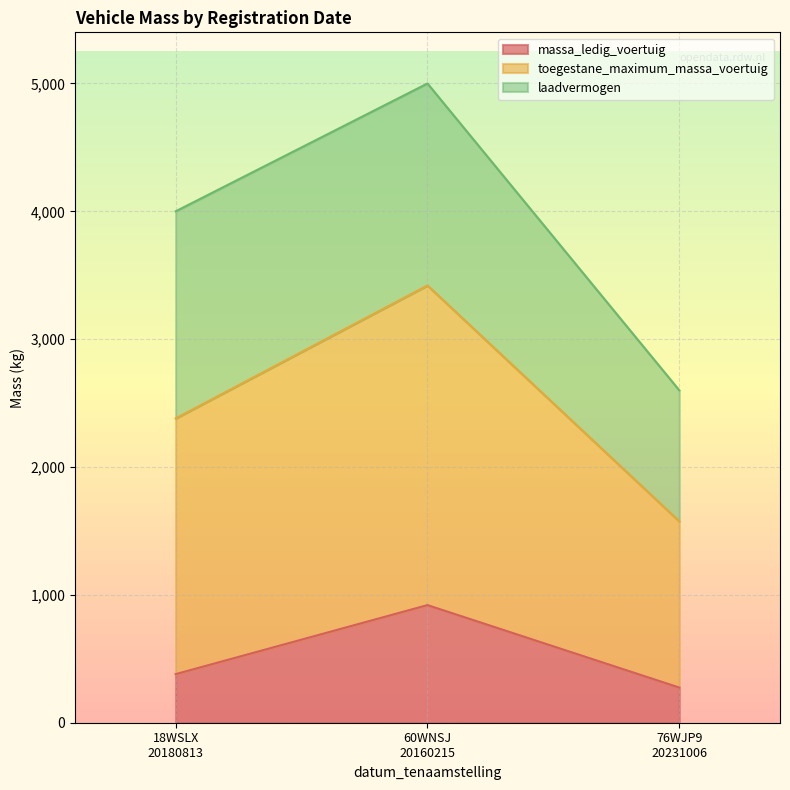

Reading left to right, list the values for the massa_ledig_voertuig series.

380	920	275